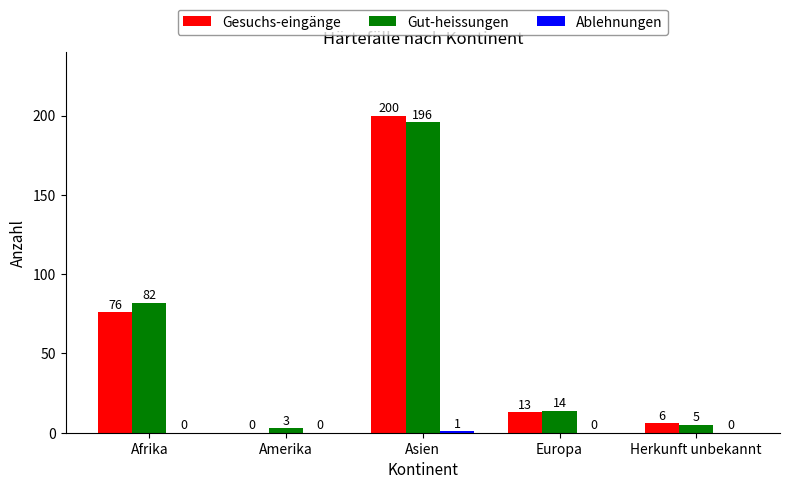

At which category is the sum across all series the highest?

Asien